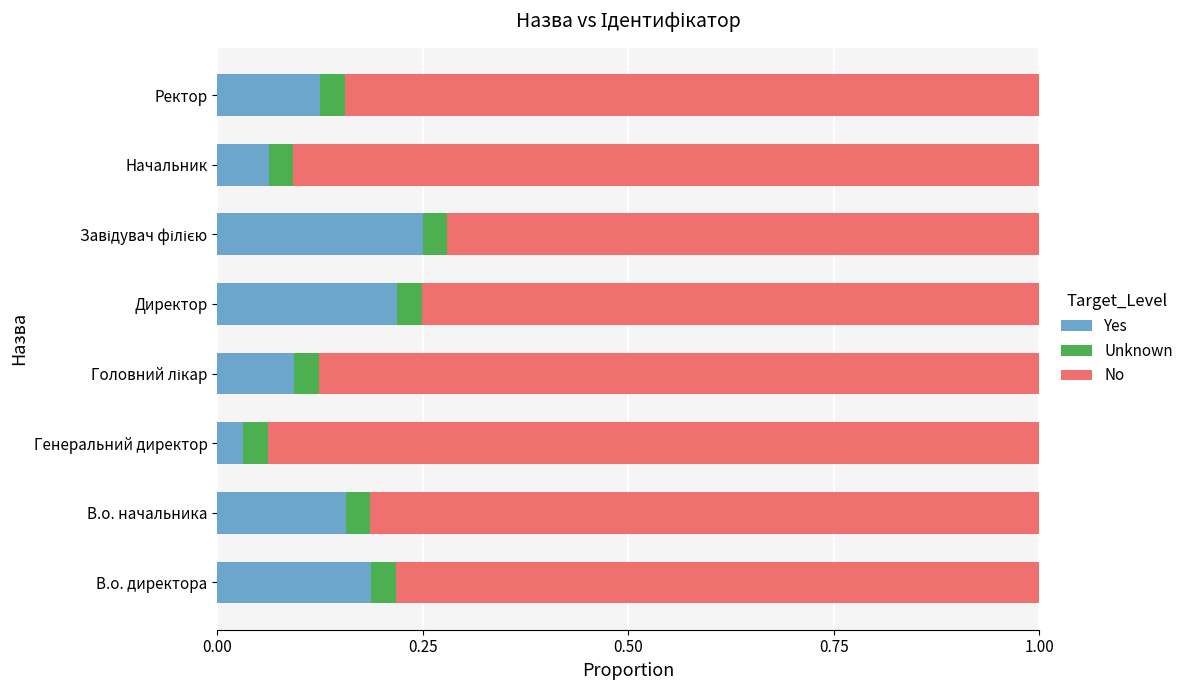

What is the sum of all Yes values?

1.1